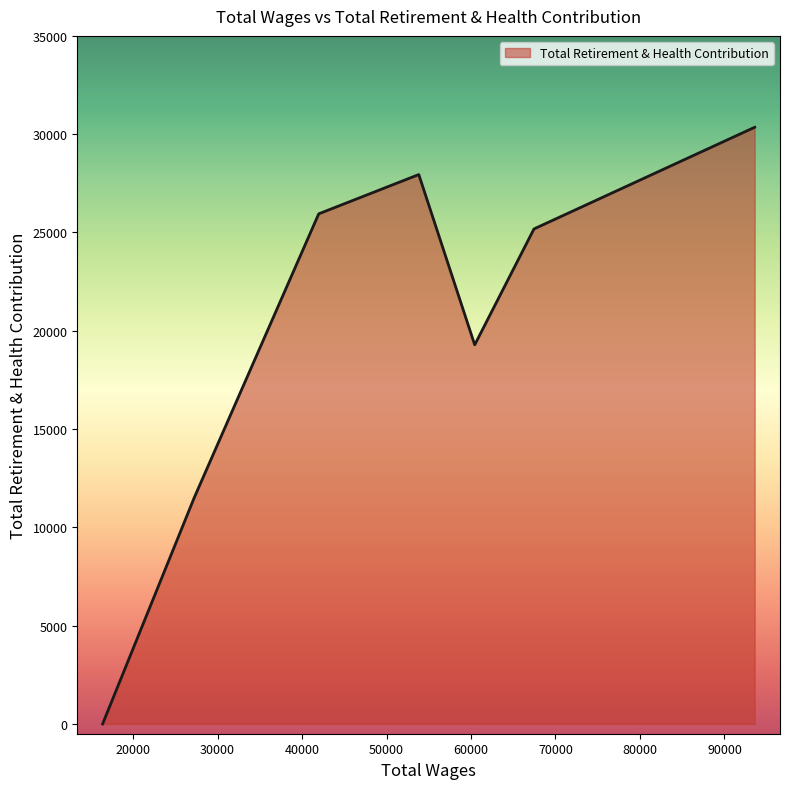

What is the average value?

20032